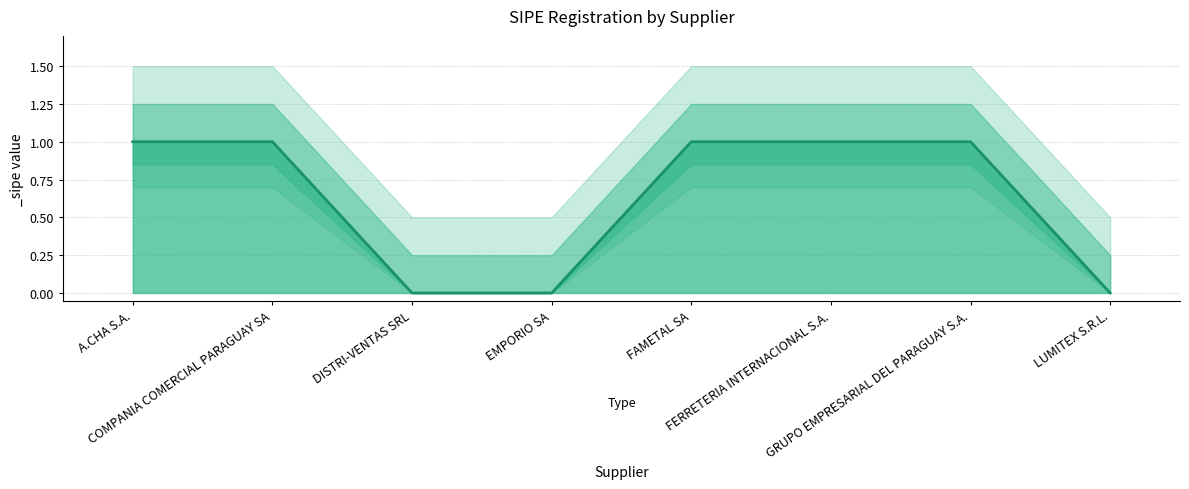

Which has a higher value, COMPANIA COMERCIAL PARAGUAY SA or EMPORIO SA?

COMPANIA COMERCIAL PARAGUAY SA